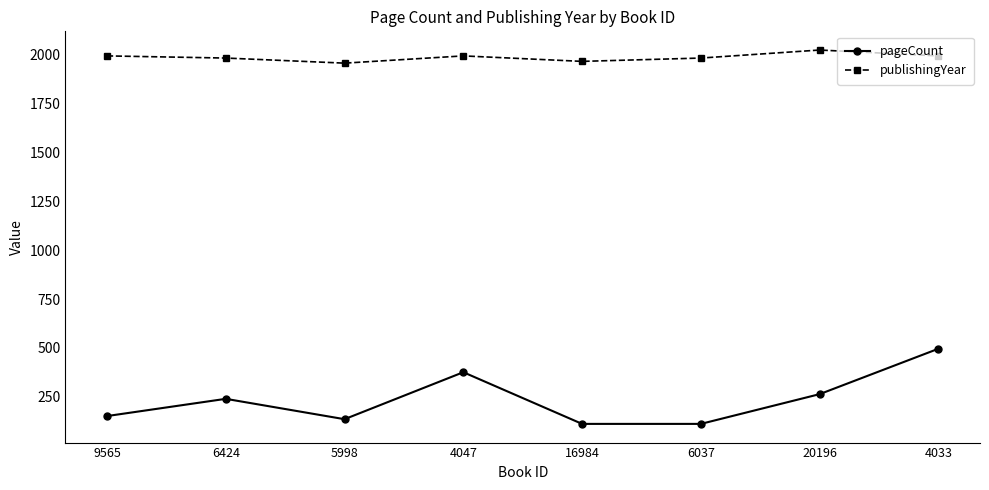

Is this an area chart (filled region under the line)?

No